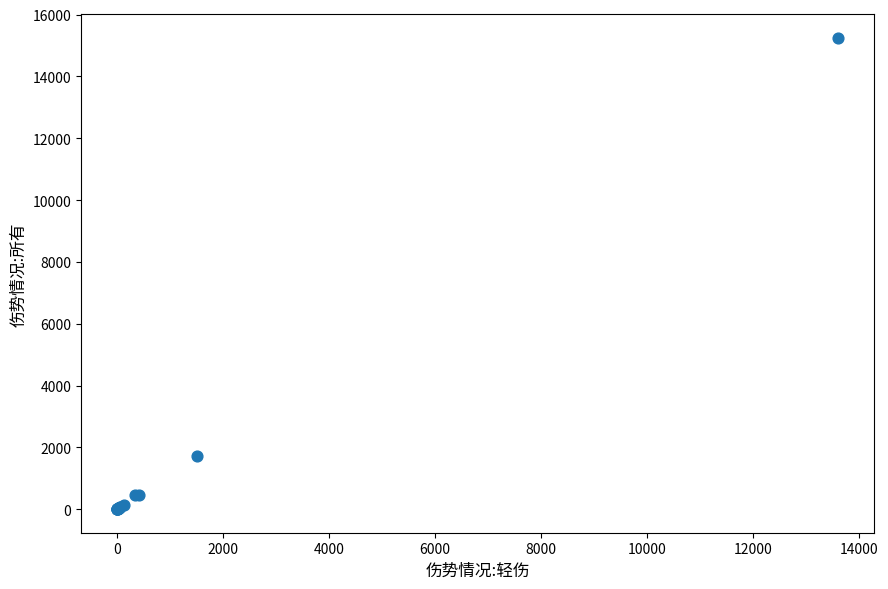

What Y value in the scatter plot is closest to 7621?

1735